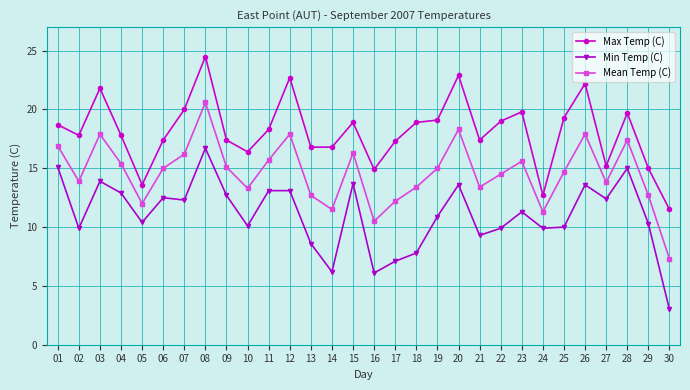

Which series has the largest total across all categories?

Max Temp (C)